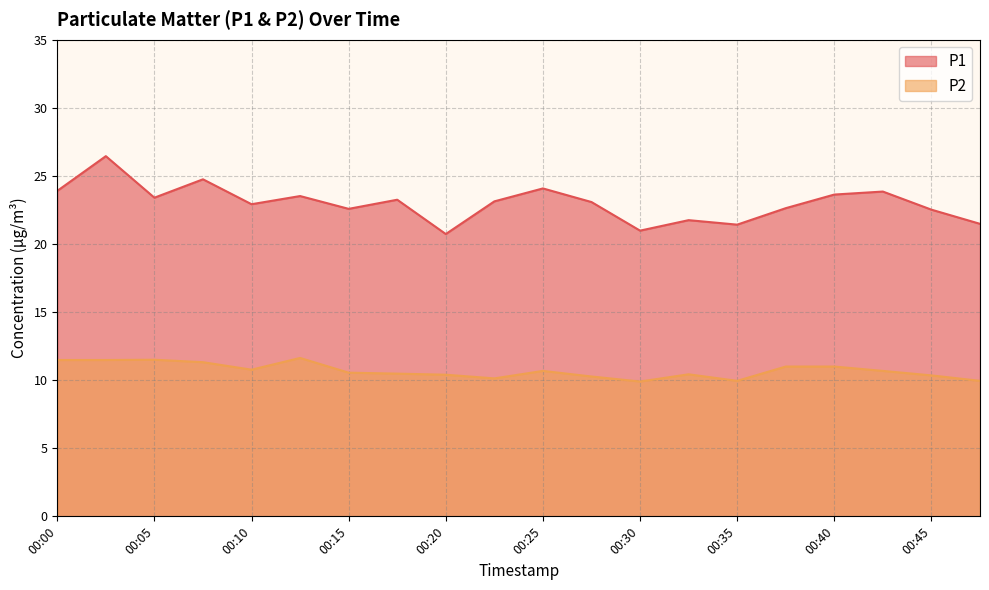

Where is P2 nearest to the value 10?

00:35